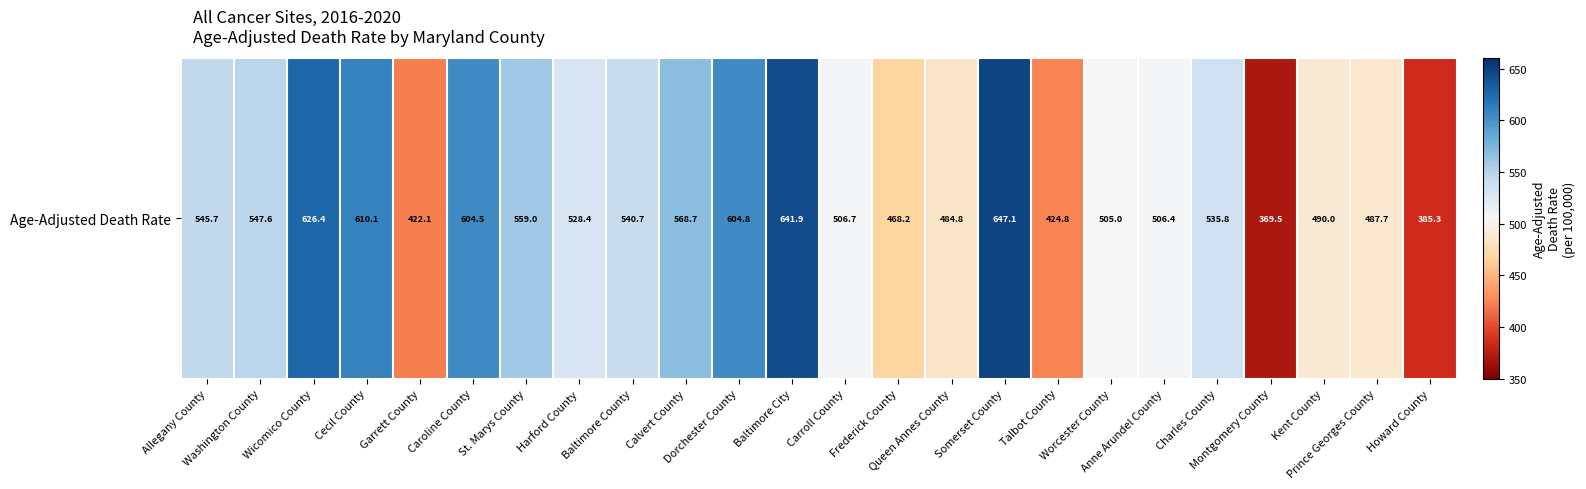

Which category has the lowest value across all series?

Montgomery County